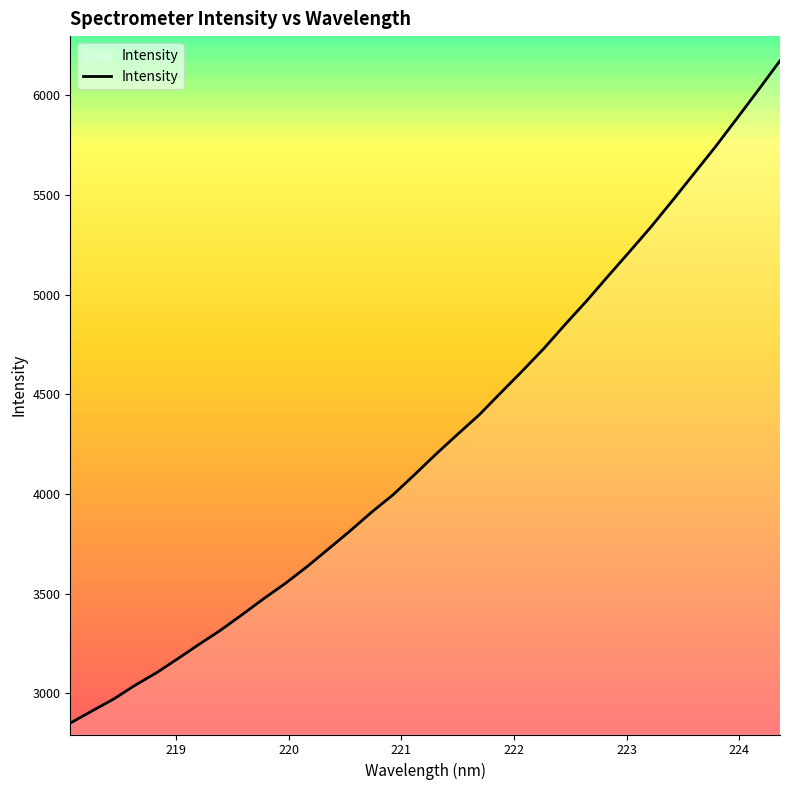

What is the difference between the second highest and second lowest values?

3116.2